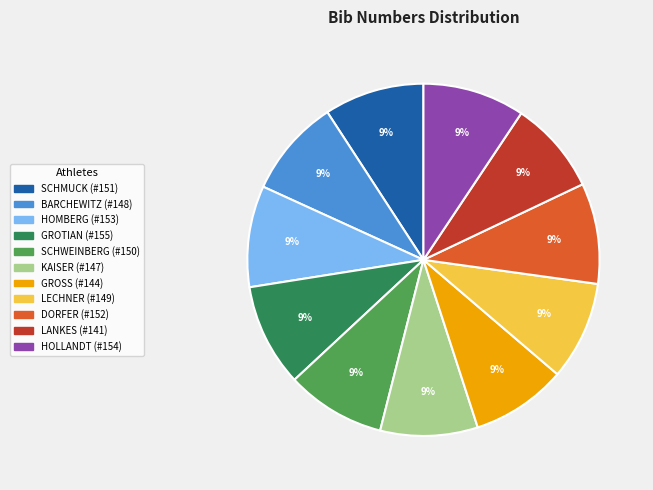

To the nearest percent, what is the combined percentage of LANKES and SCHMUCK?

18%